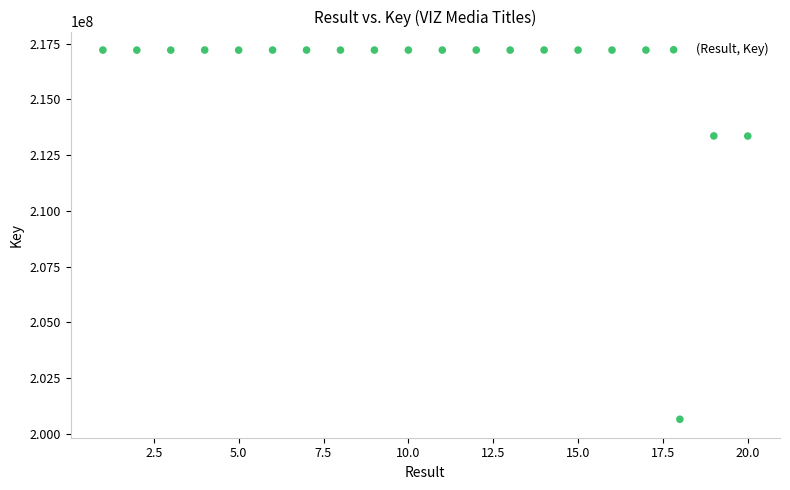

What is the range of X values (max minus min)?

19